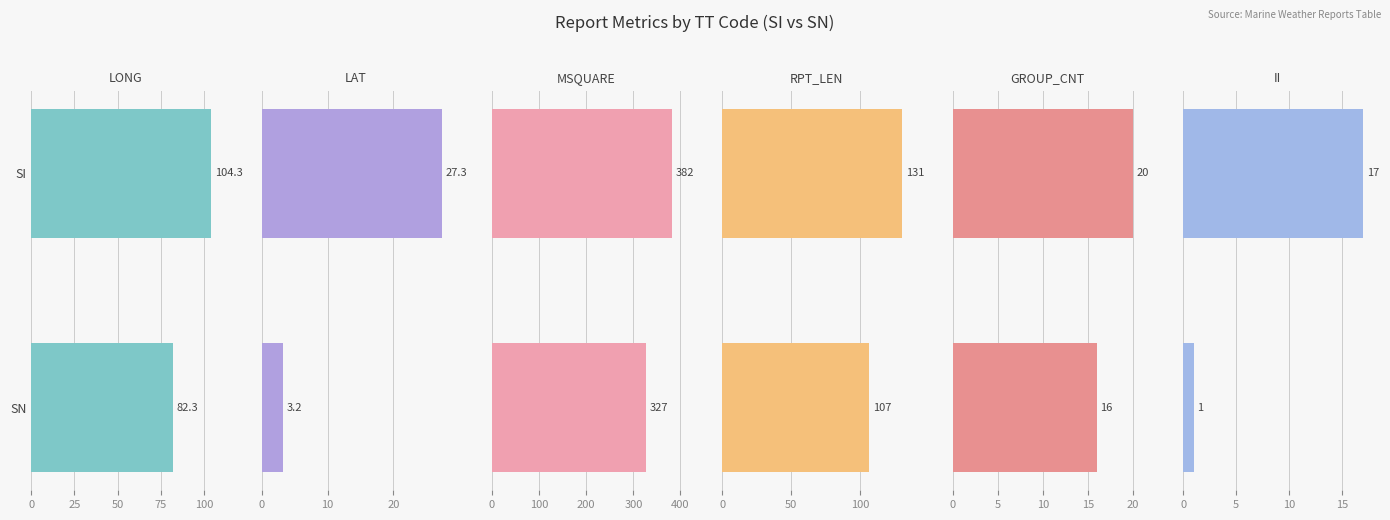

How many categories are shown in the chart?

2